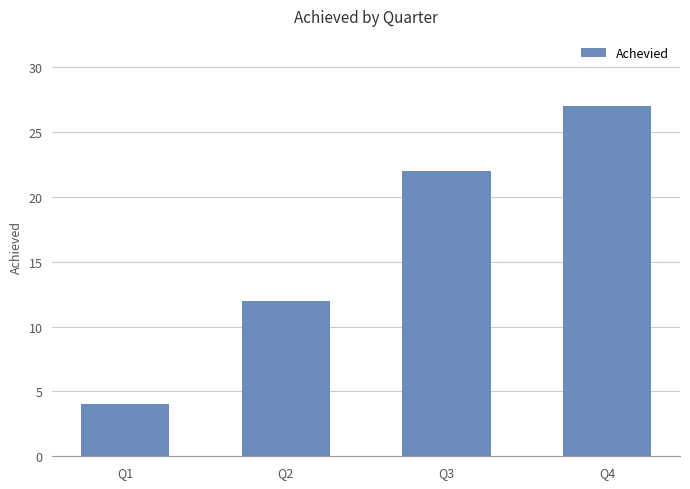

What is the ratio of the value at Q1 to the value at Q4?

0.1